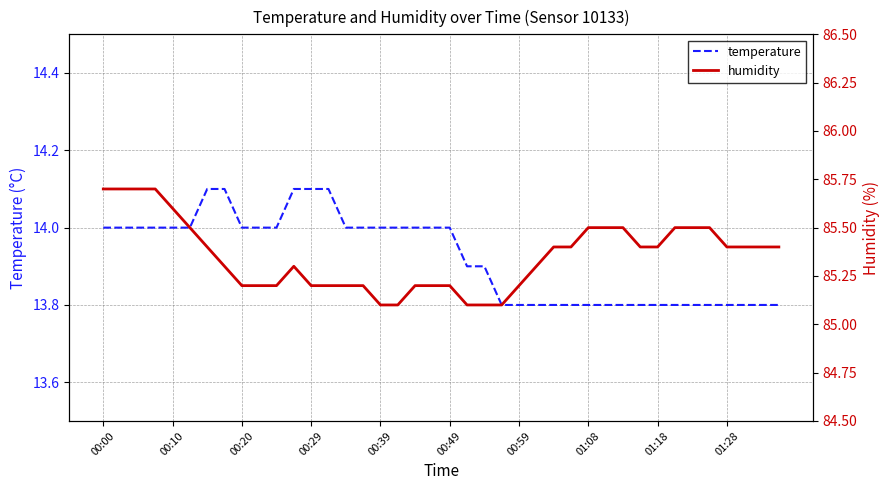

True or false: temperature has a value of 4.7 at 01:28.

False